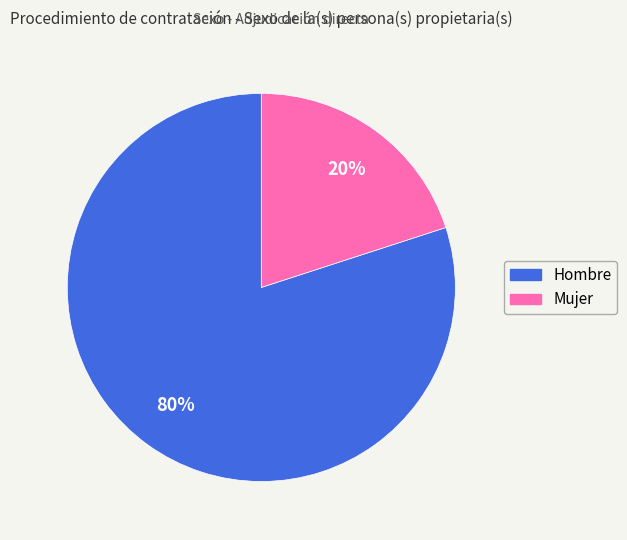

Which category has the biggest portion of the pie?

Hombre